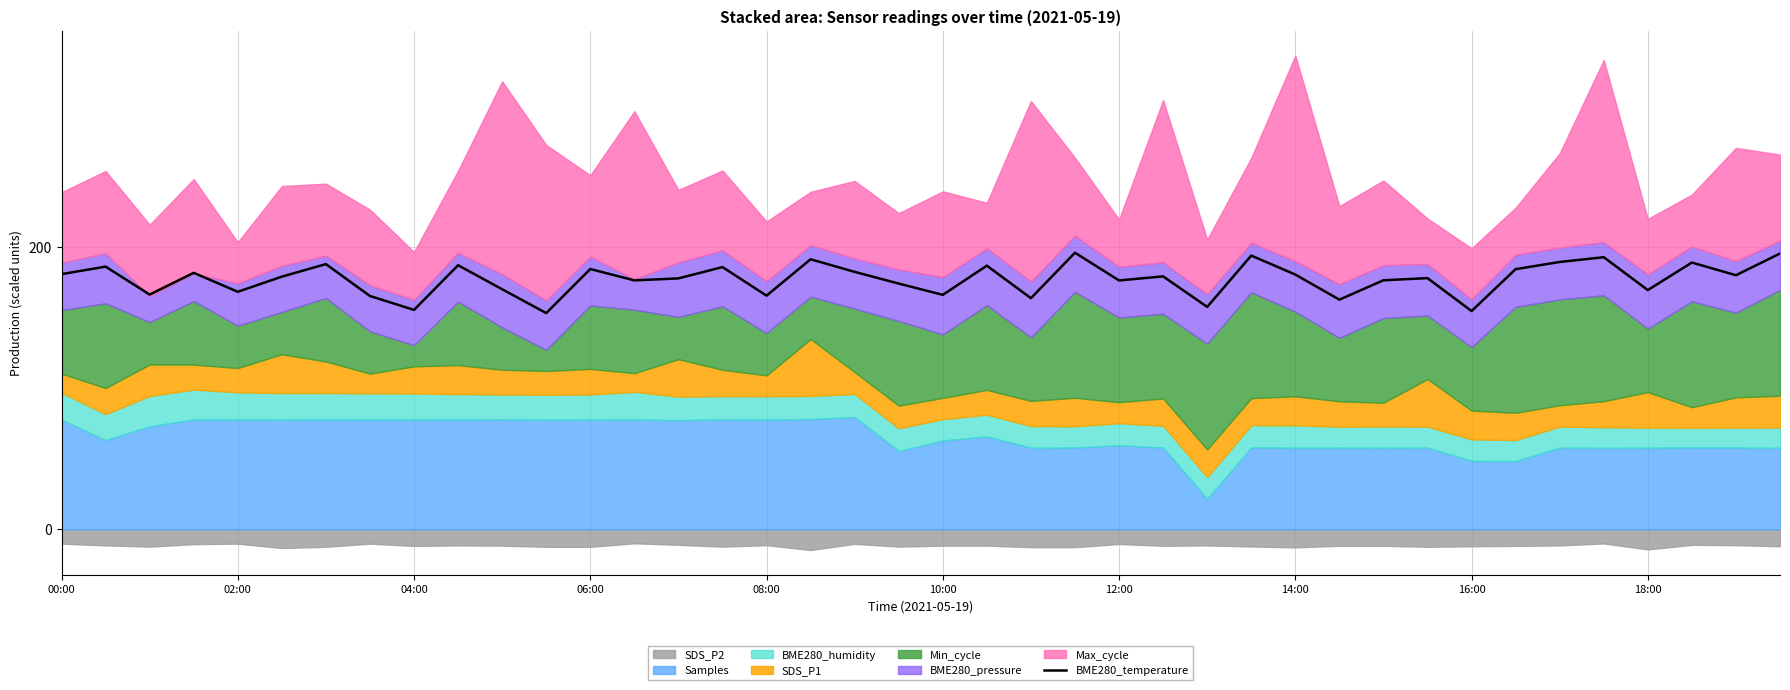

What is the label of the 40th point from the right?

00:00